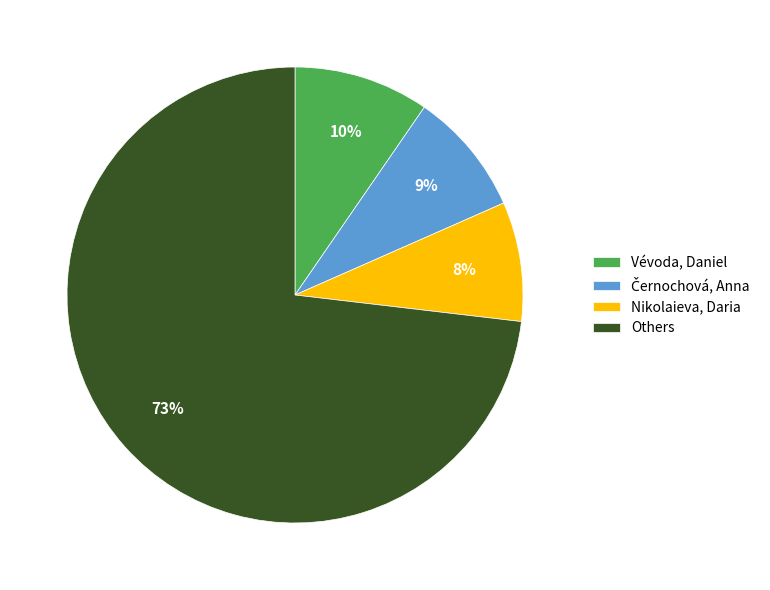

To the nearest percent, what is the average slice percentage?

25%